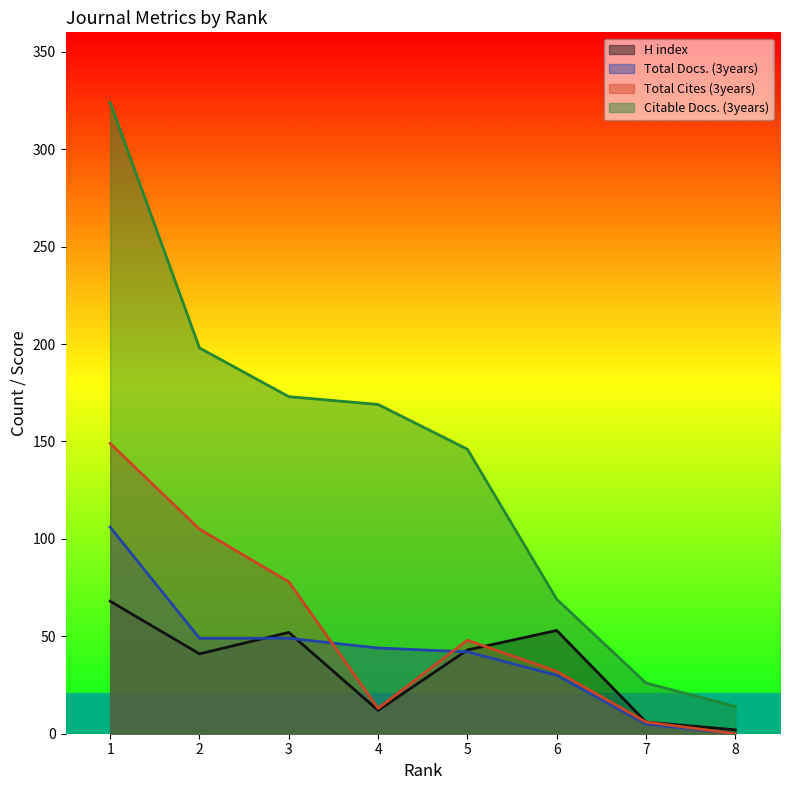

What are all the series names shown in the legend?

H index, Total Docs. (3years), Total Cites (3years), Citable Docs. (3years)